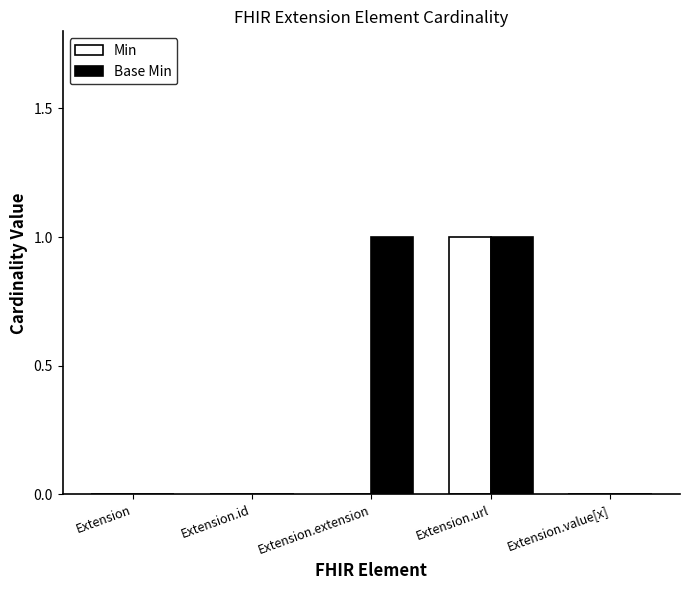

Reading left to right, transcribe all the data shown in this chart.

Min: Extension=0	Extension.id=0	Extension.extension=0	Extension.url=1	Extension.value[x]=0
Base Min: Extension=0	Extension.id=0	Extension.extension=1	Extension.url=1	Extension.value[x]=0